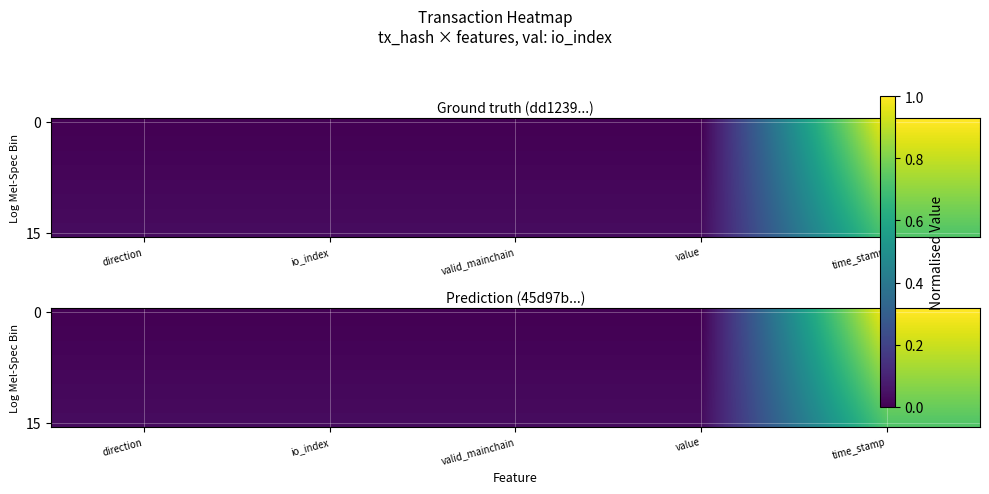

Between direction and io_index, which is larger?

io_index